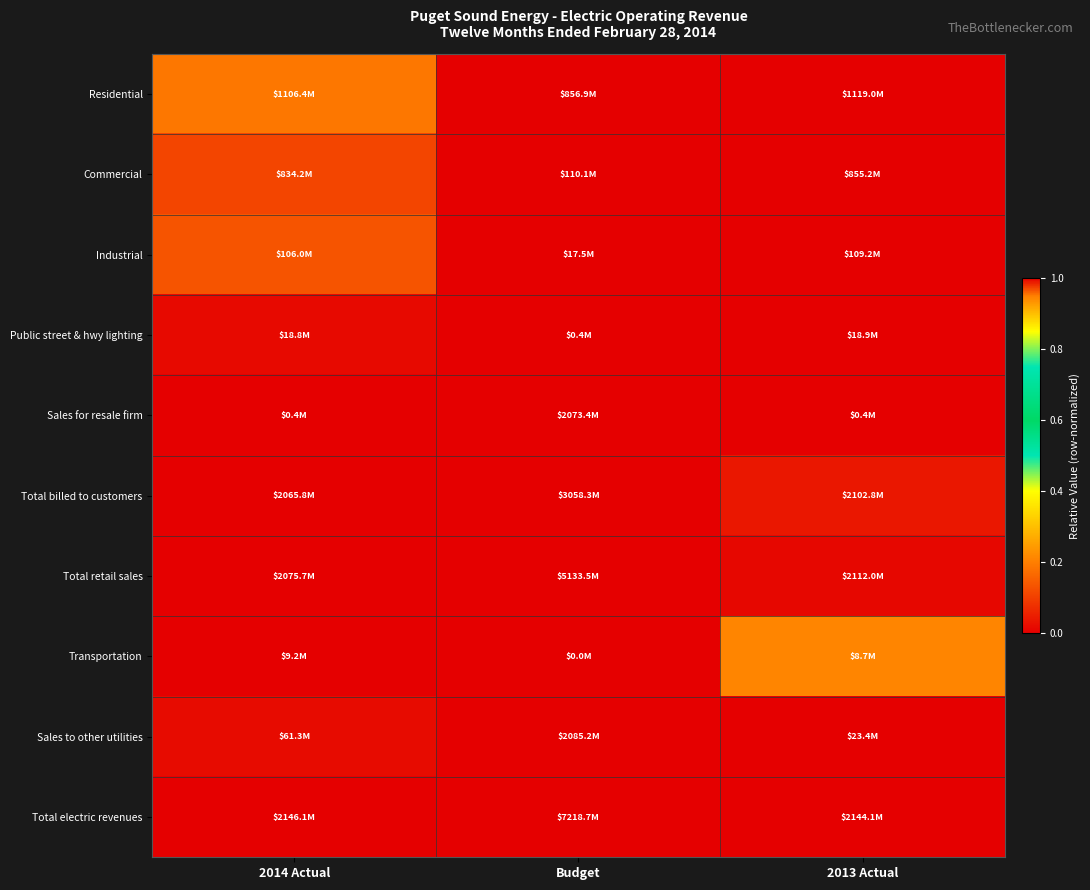

What is the spread (max minus min) of values at 2013 Actual?

1.0